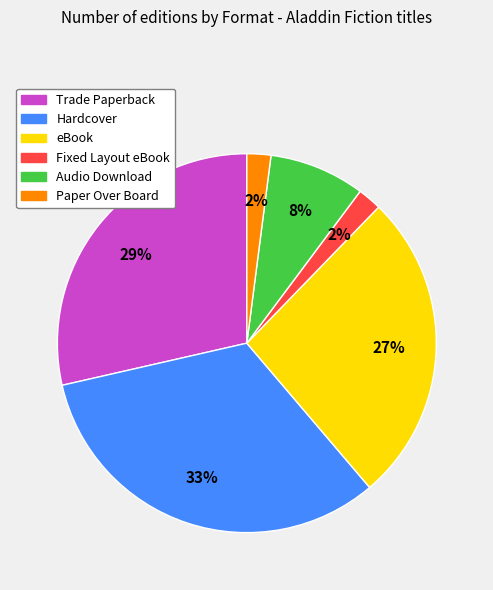

Is the sum of eBook and Hardcover greater than half?

Yes